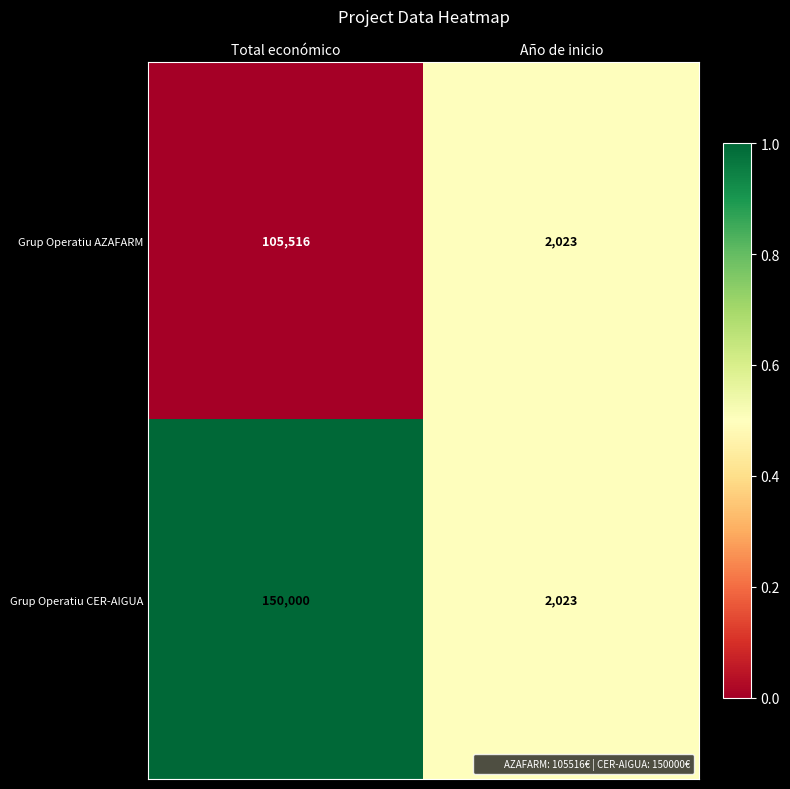

Rank the series by their average value, from highest to lowest.

Grup Operatiu CER-AIGUA, Grup Operatiu AZAFARM